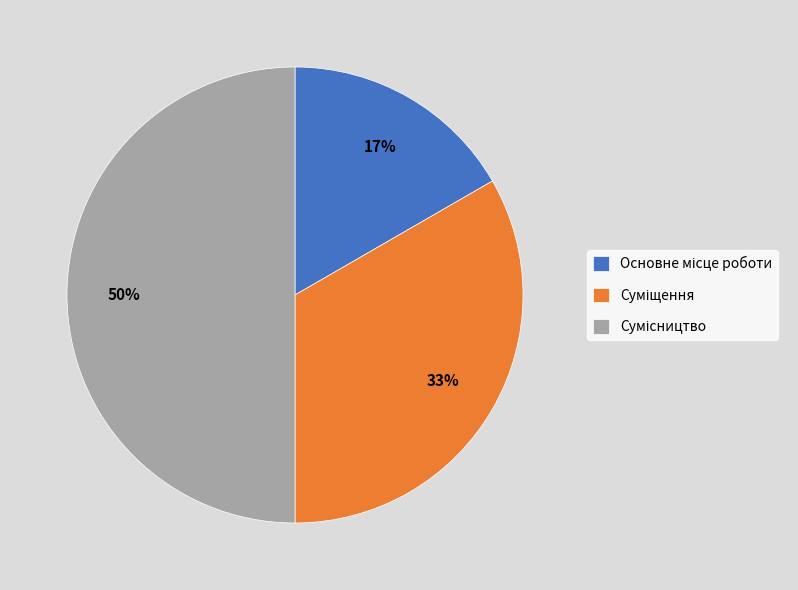

To the nearest percent, what is the difference between the largest and smallest slice percentages?

33%